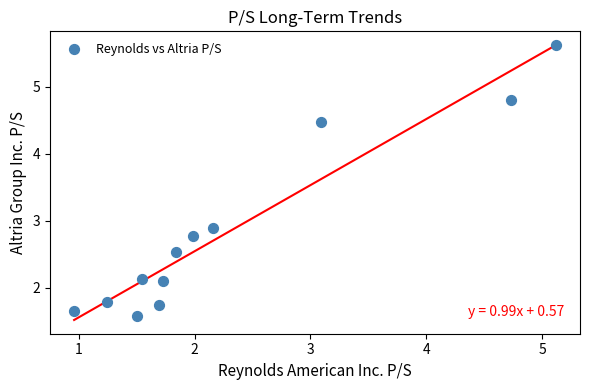

What is the average X value?

2.3